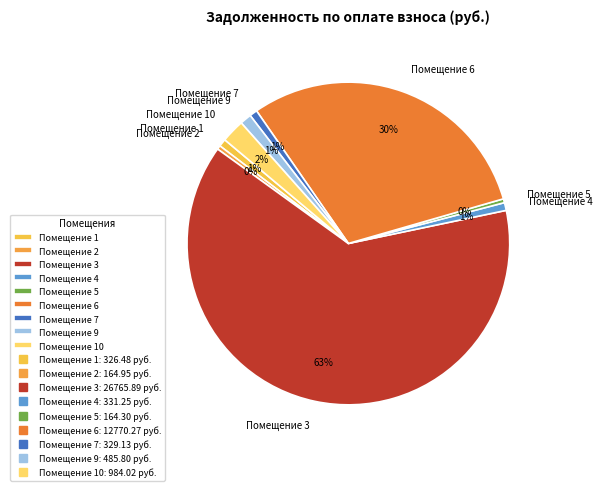

Which has a higher value, Помещение 10 or Помещение 1?

Помещение 10